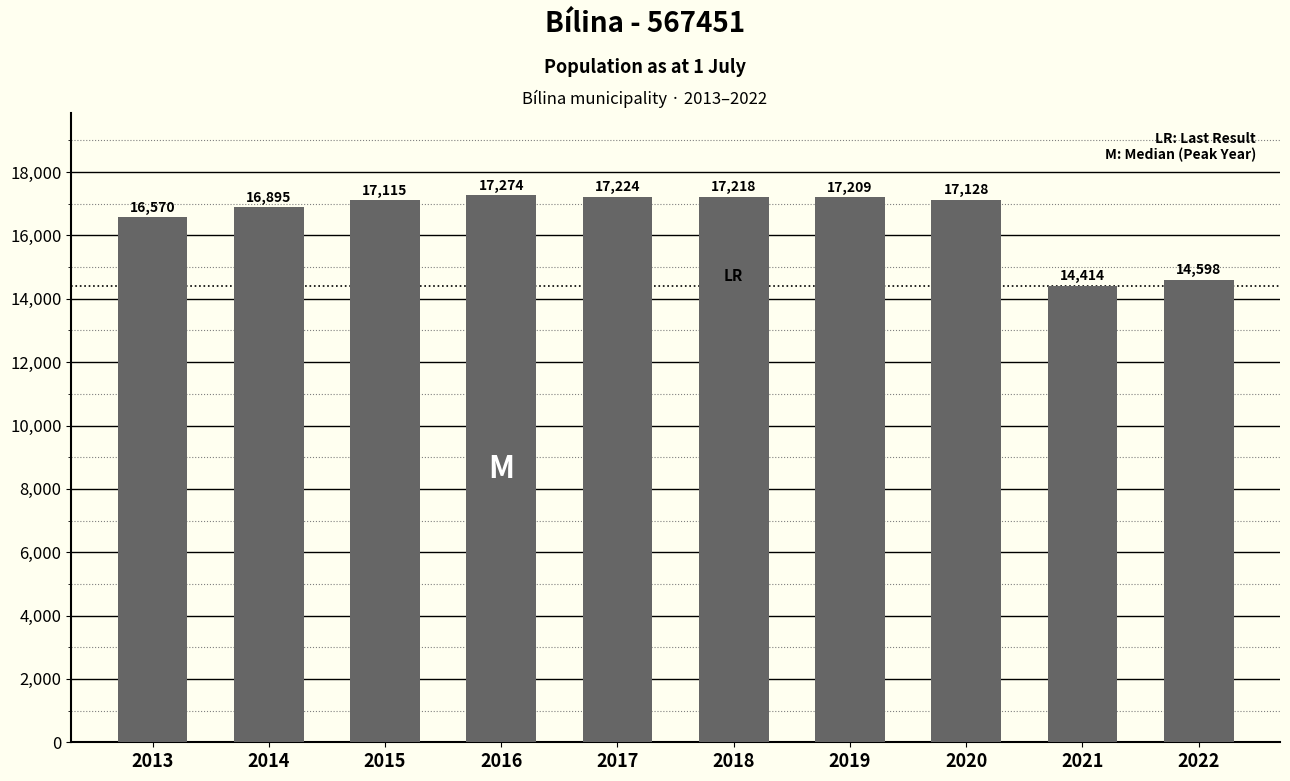

Is it true that the value at 2015 is 29004?

False